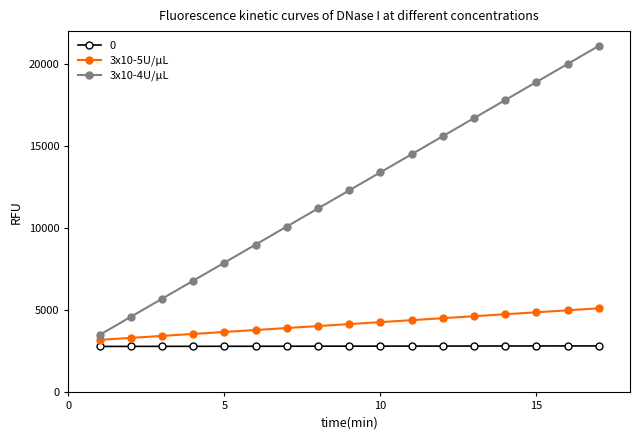

True or false: 3x10-5U/μL and 3x10-4U/μL intersect in this chart.

False